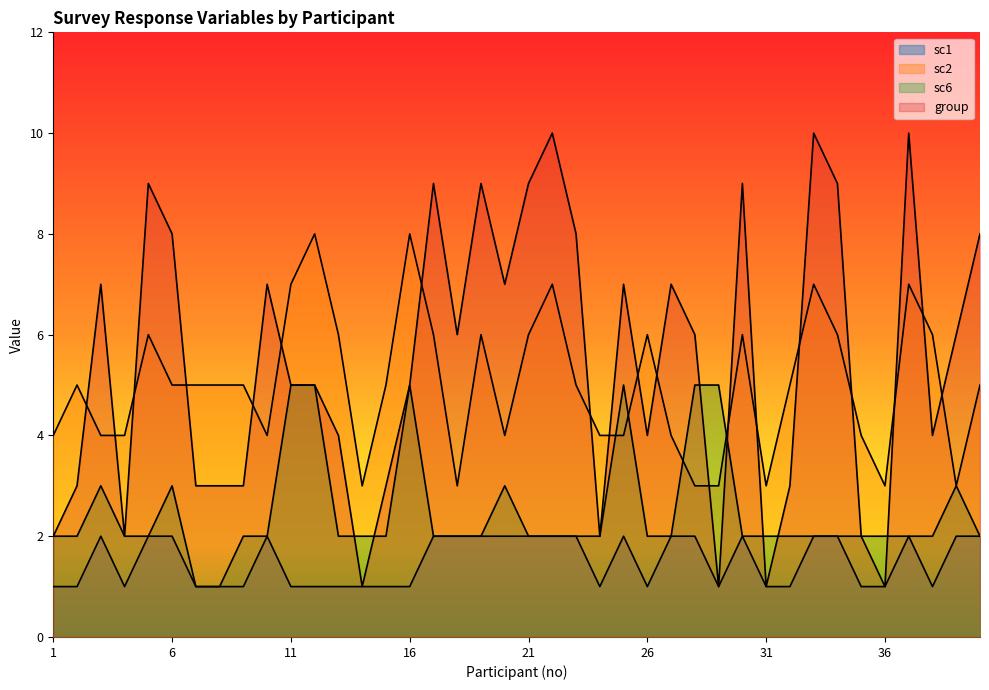

At which category does group reach its first local valley?

4